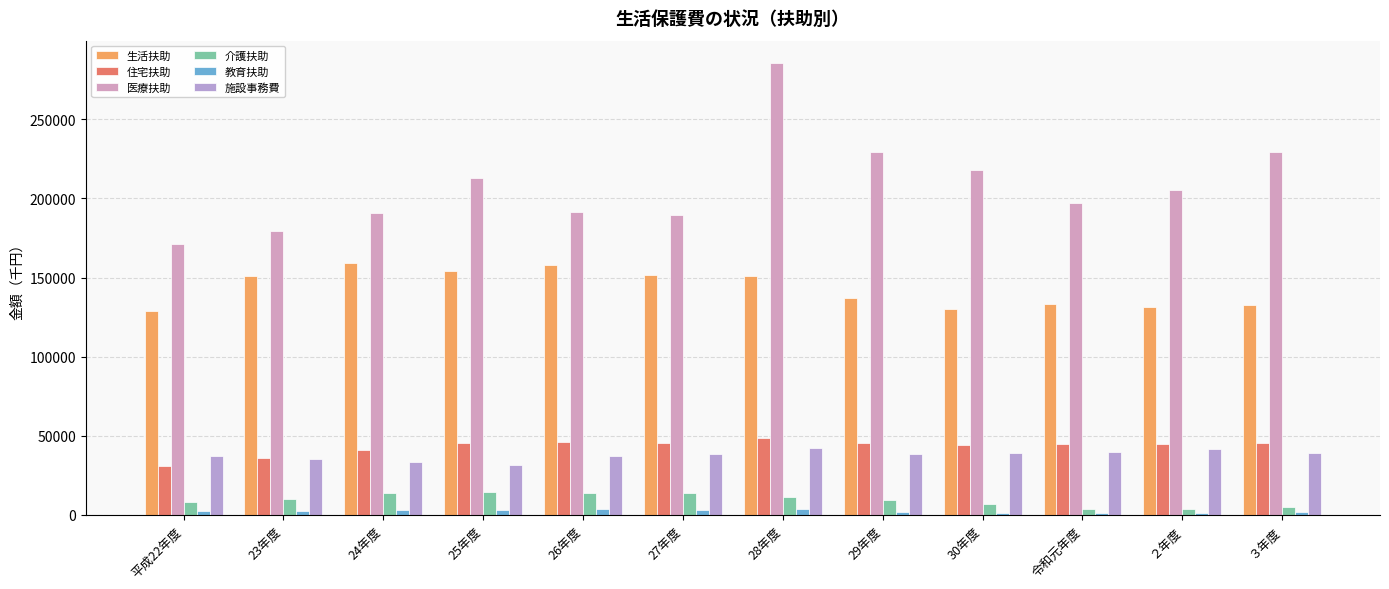

What are all the series names shown in the legend?

生活扶助, 住宅扶助, 医療扶助, 介護扶助, 教育扶助, 施設事務費